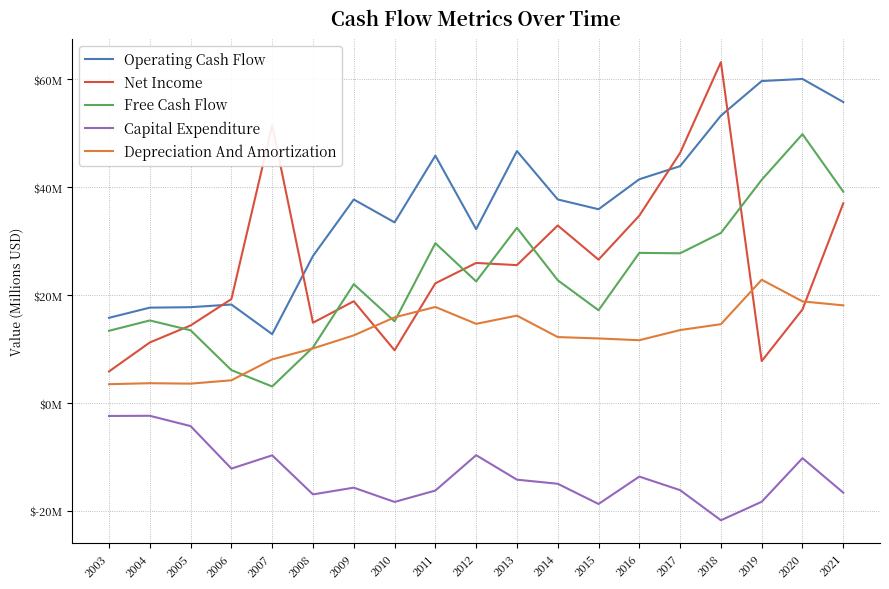

Reading left to right, transcribe all the data shown in this chart.

Operating Cash Flow: 15.8	17.7	17.8	18.3	12.8	27.3	37.7	33.5	45.9	32.2	46.7	37.7	35.9	41.5	43.9	53.3	59.7	60.1	55.8
Net Income: 5.8	11.2	14.4	19.3	51.5	14.9	18.9	9.8	22.2	26.0	25.6	32.9	26.6	34.7	46.4	63.2	7.8	17.3	37.0
Free Cash Flow: 13.4	15.3	13.5	6.1	3.1	10.3	22.0	15.1	29.6	22.5	32.5	22.8	17.2	27.8	27.7	31.5	41.4	49.8	39.2
Capital Expenditure: -2.4	-2.4	-4.3	-12.2	-9.7	-16.9	-15.7	-18.3	-16.2	-9.7	-14.2	-15.0	-18.7	-13.6	-16.2	-21.7	-18.3	-10.2	-16.6
Depreciation And Amortization: 3.5	3.7	3.6	4.2	8.1	10.1	12.5	15.9	17.8	14.7	16.2	12.2	12.0	11.6	13.5	14.6	22.8	18.8	18.1